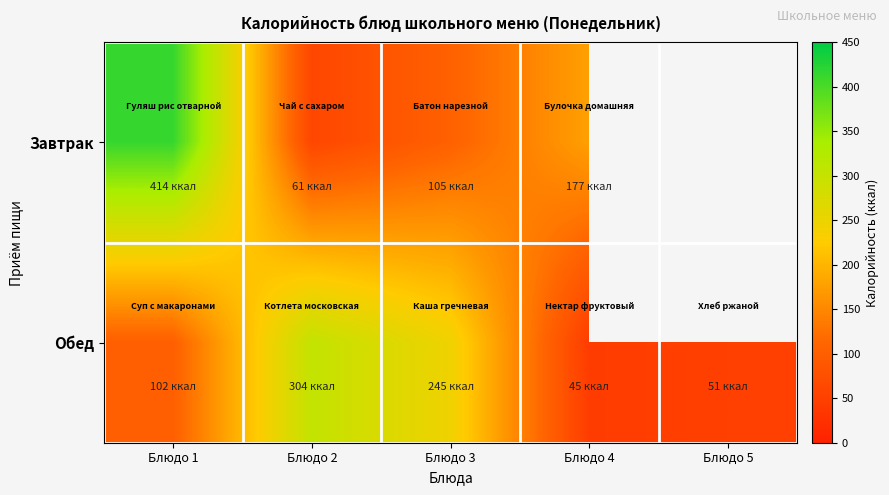

At which category is the sum across all series the highest?

Блюдо 1